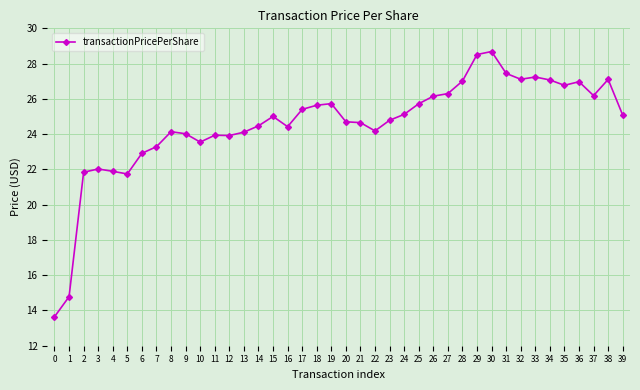

What is the greatest value displayed?

28.7